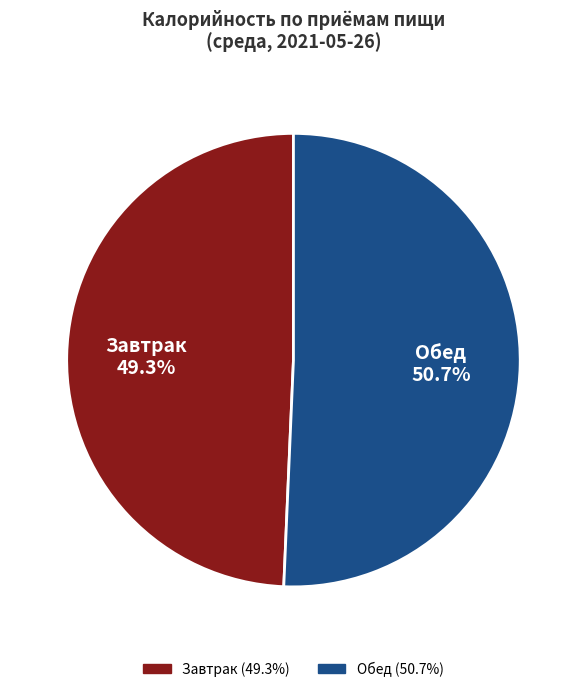

Which category has the smallest portion of the pie?

Завтрак